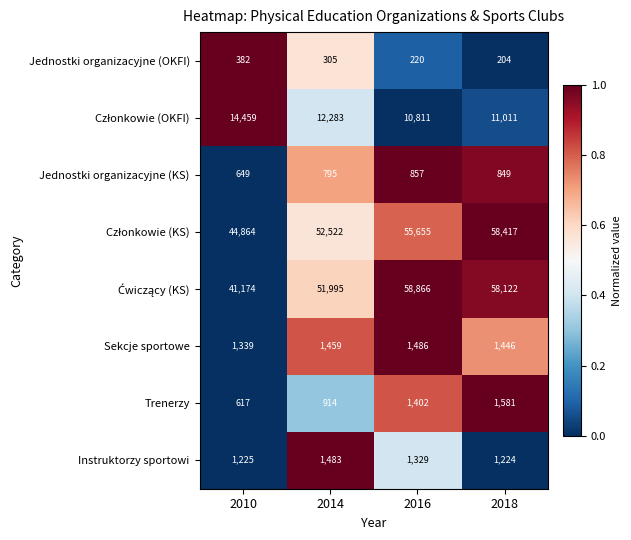

What is the sum of all Instruktorzy sportowi values?

5261